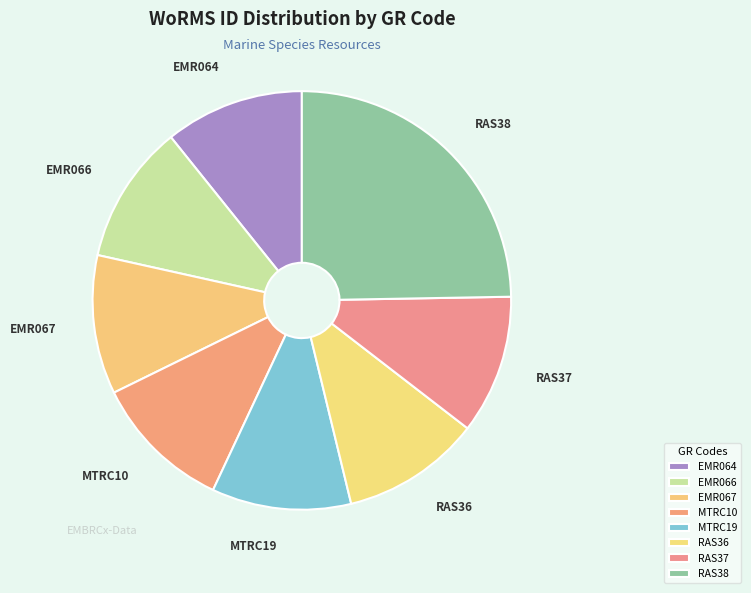

Do EMR064 and MTRC10 together represent more than half of the pie?

No